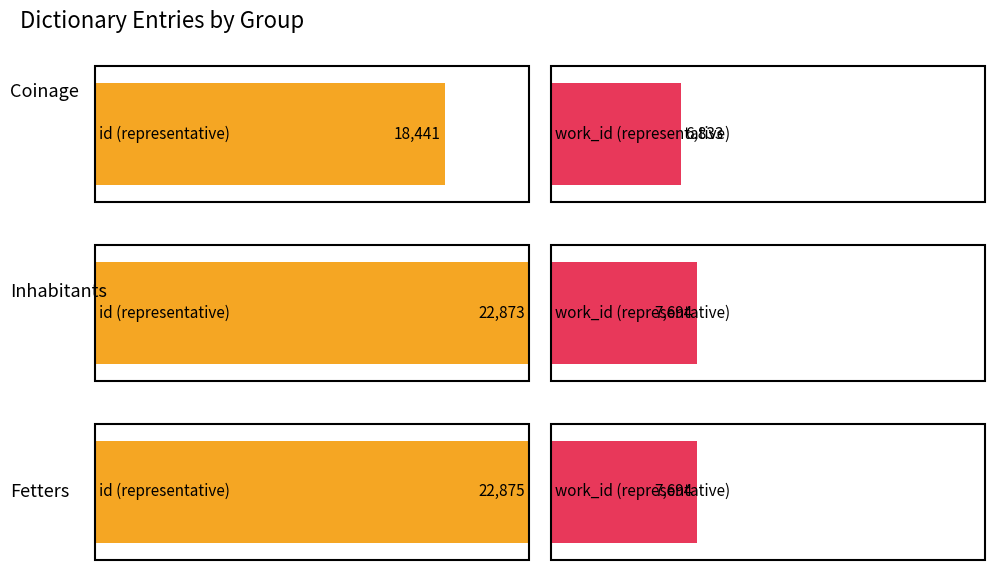

What is the difference between the maximum and minimum values in the work_id series?

861